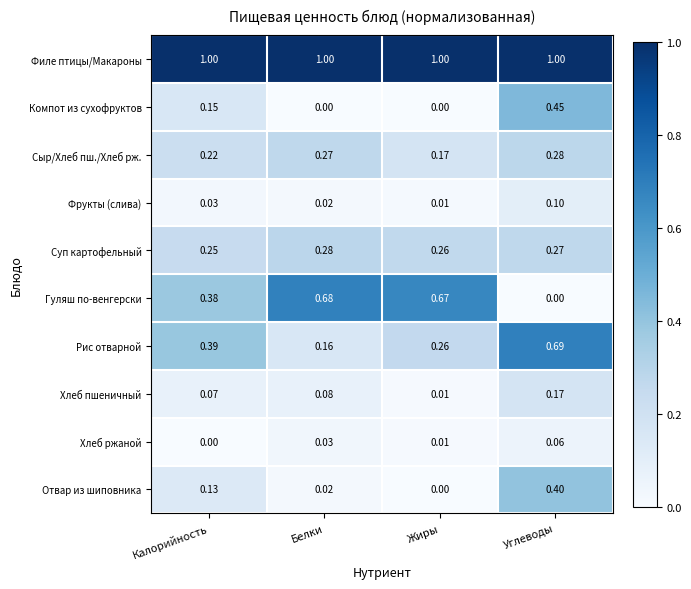

At which label does Суп картофельный reach its minimum?

Калорийность